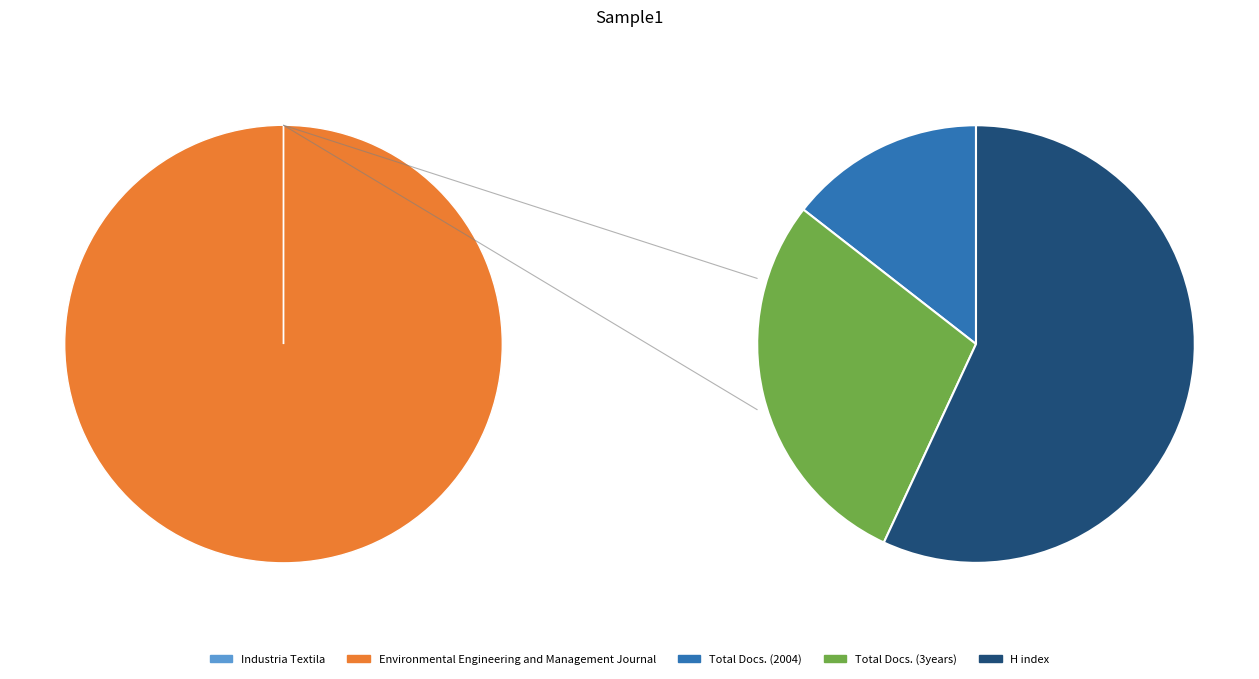

Approximately how many times larger is the value at Environmental Engineering and Management Journal compared to Industria Textila?

751324.5